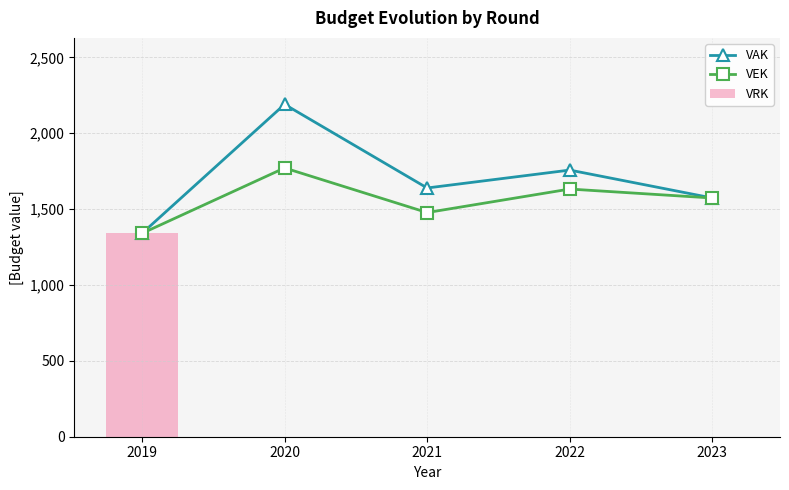

How many data points does each series have?

5